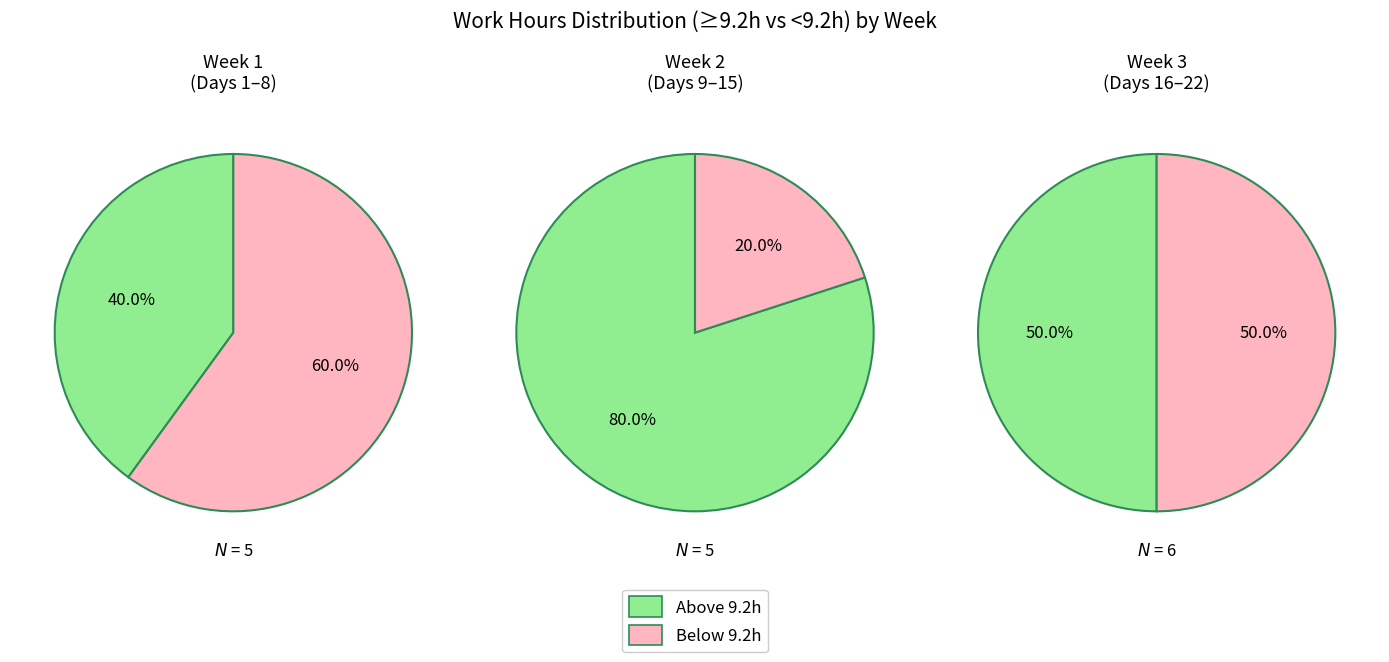

Does 1 represent more than half of the total?

No